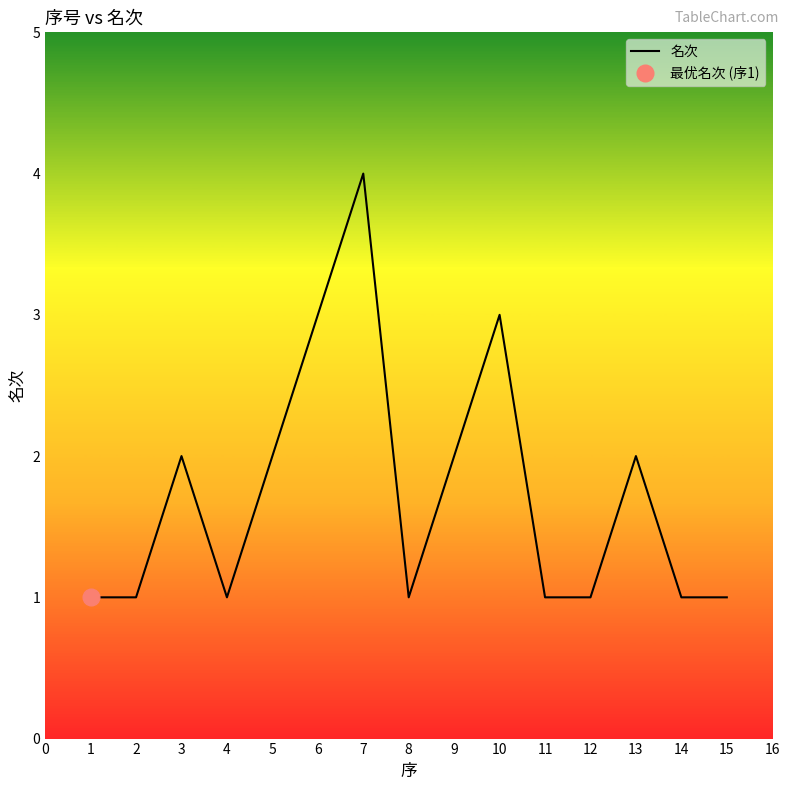

Which category has the highest value in the 名次 series?

7